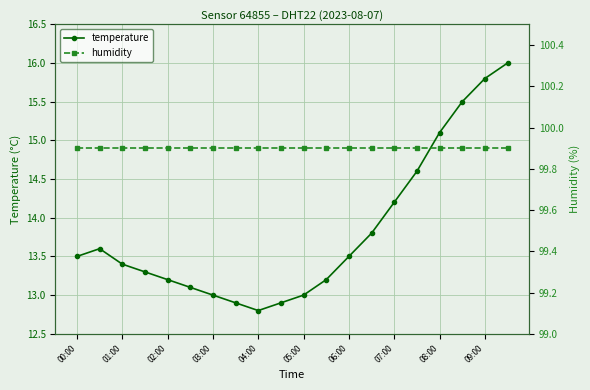

What are all the series names shown in the legend?

temperature, humidity